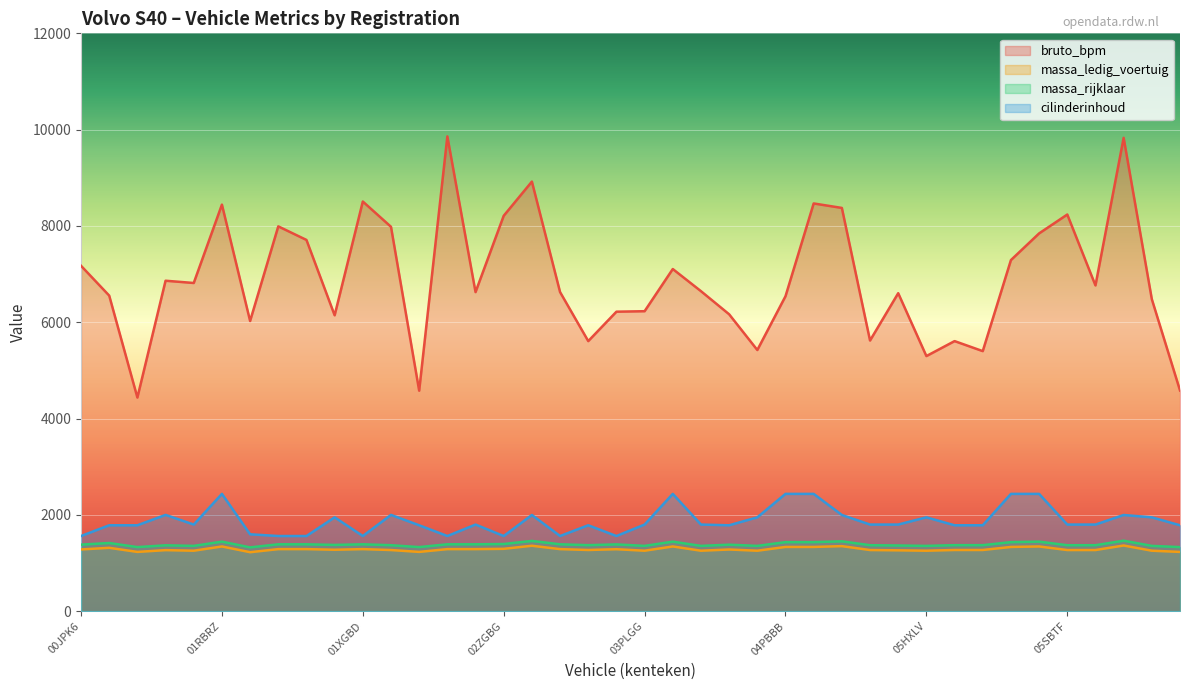

What is the greatest value displayed?

9860